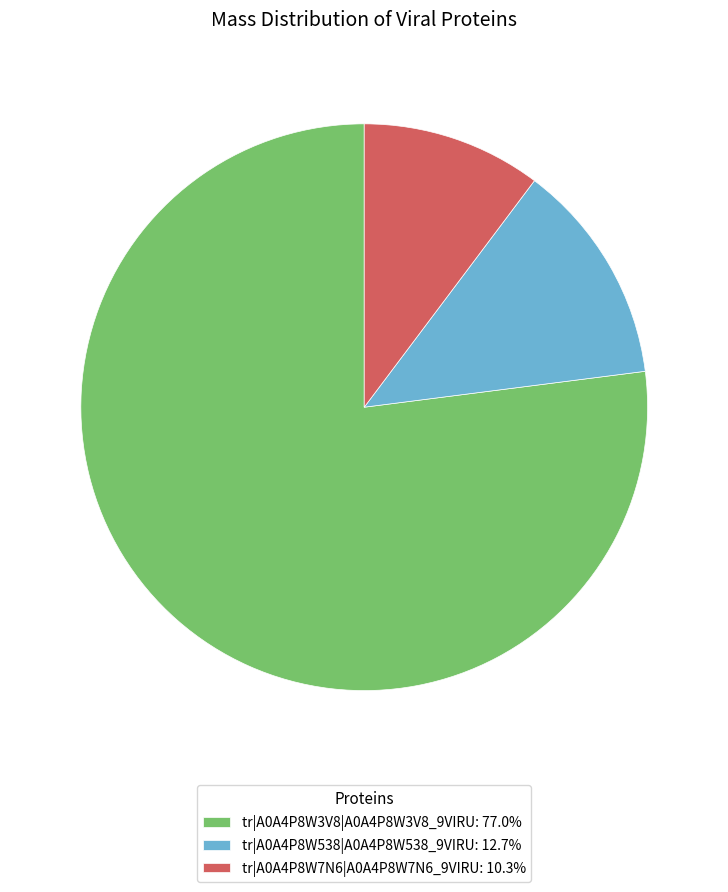

What is the ratio of the value at tr|A0A4P8W538|A0A4P8W538_9VIRU to the value at tr|A0A4P8W7N6|A0A4P8W7N6_9VIRU?

1.2